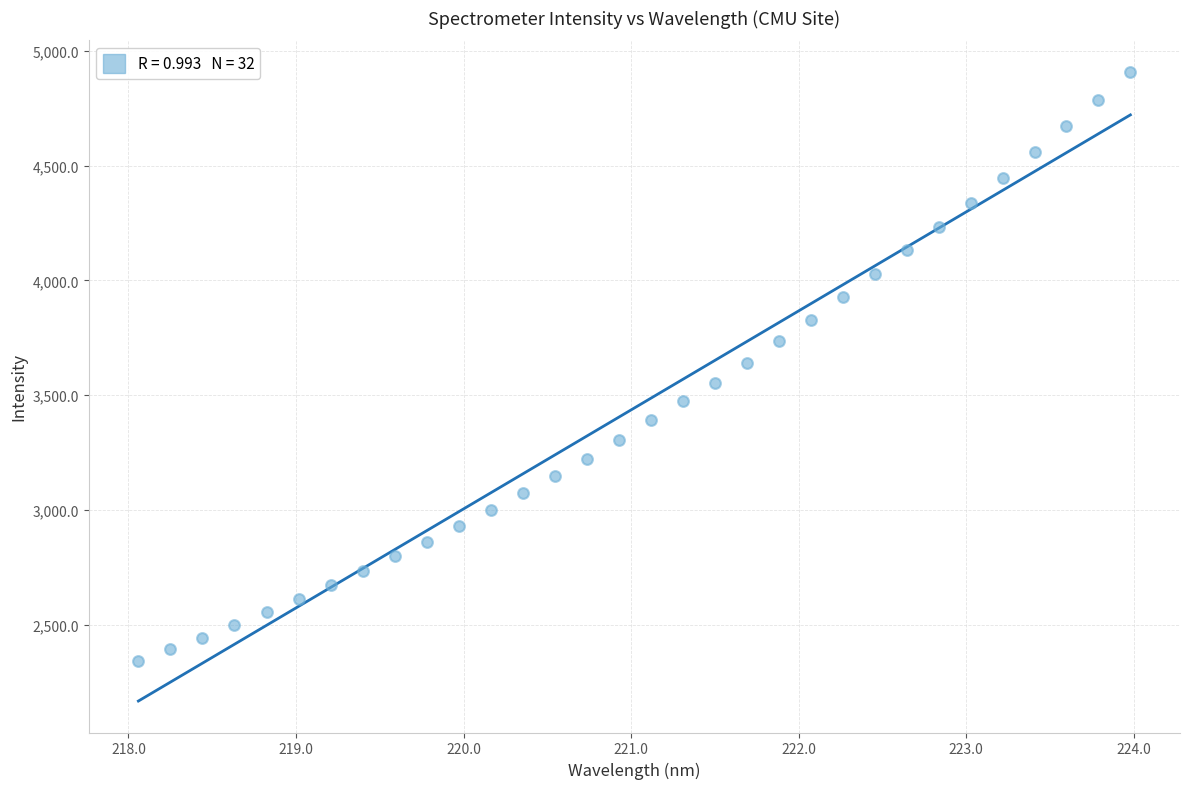

What is the range of Y values (max minus min)?

2567.2